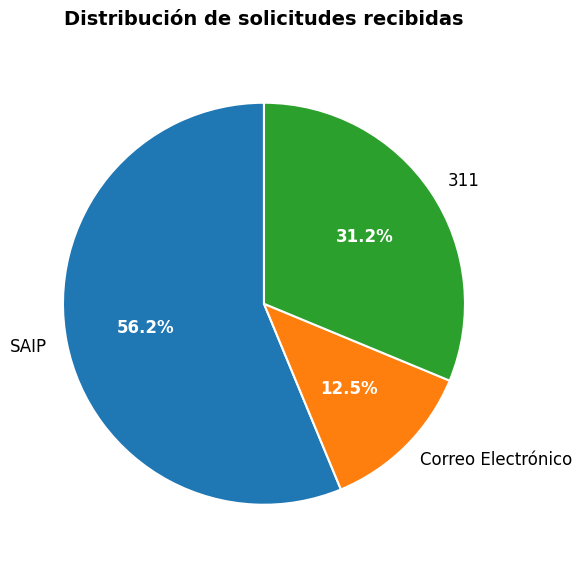

How many slices are in this pie chart?

3